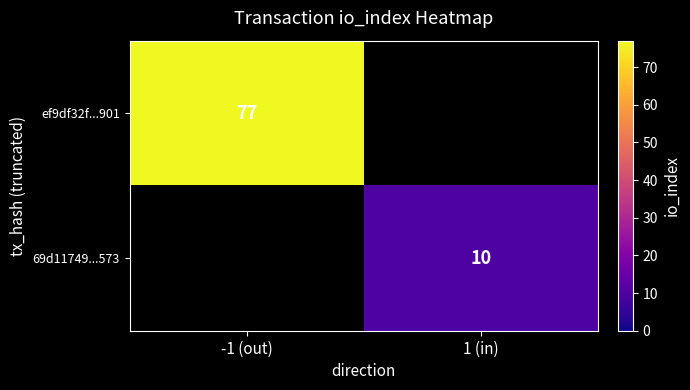

Is it true that 69d11749...573 equals 6 at 1 (in)?

False